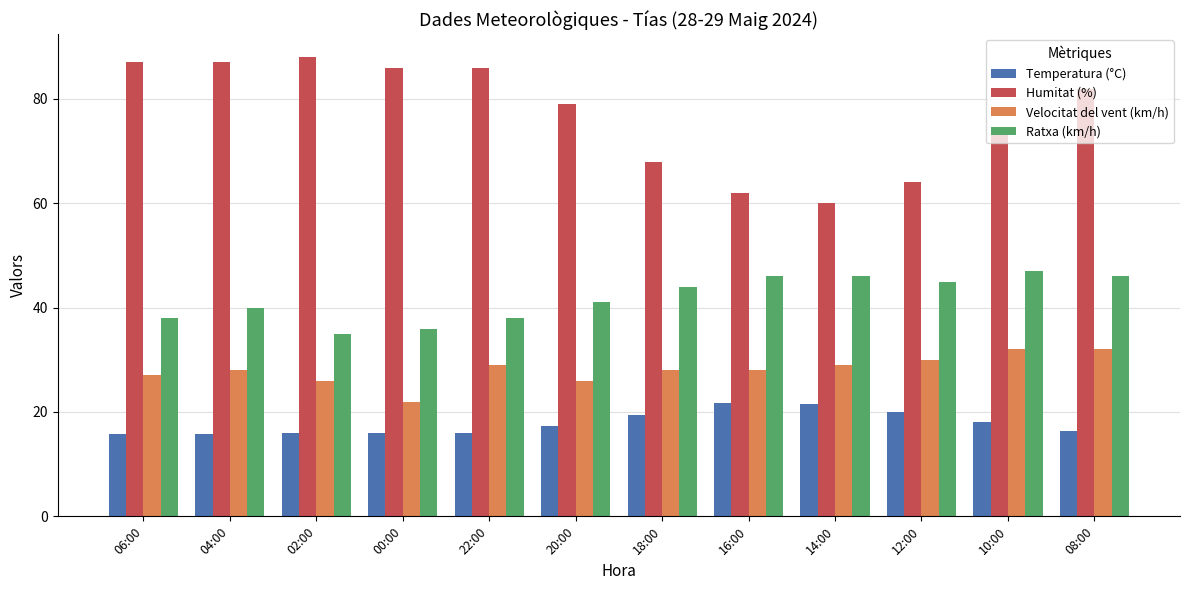

Rank the series by their average value, from highest to lowest.

Humitat (%), Ratxa (km/h), Velocitat del vent (km/h), Temperatura (°C)